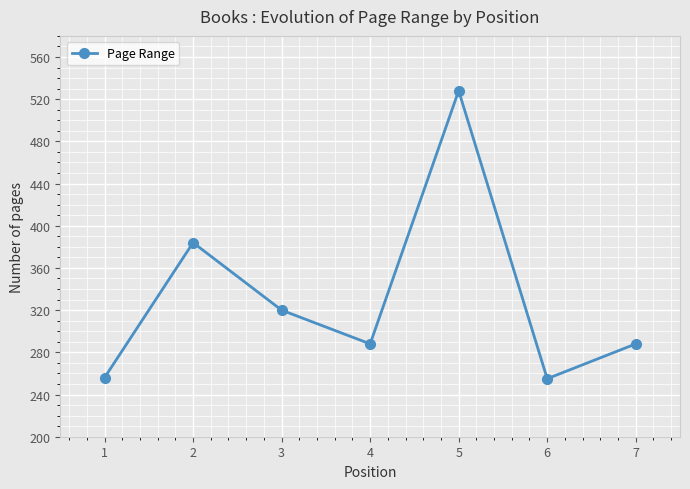

How many interior local valleys (lower than both neighbors) does the data have?

2